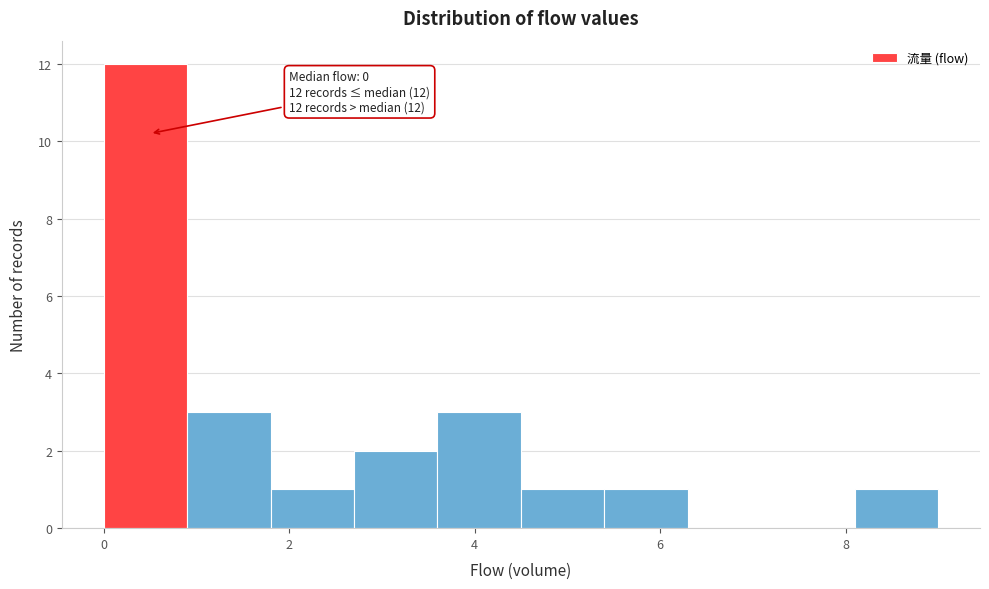

Which range on the x-axis has the tallest bar?

0.0 to 0.9